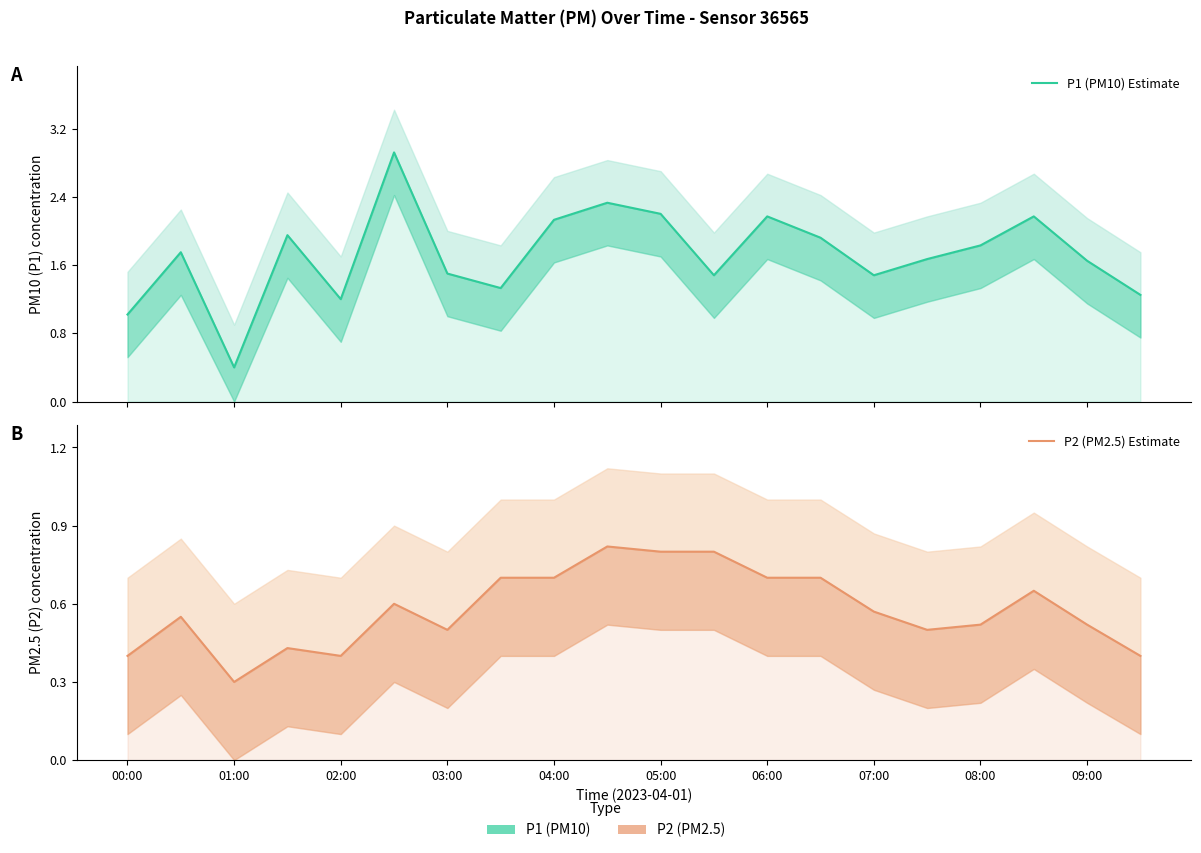

Read the P1 (PM10) Estimate value at 07:00.

1.5